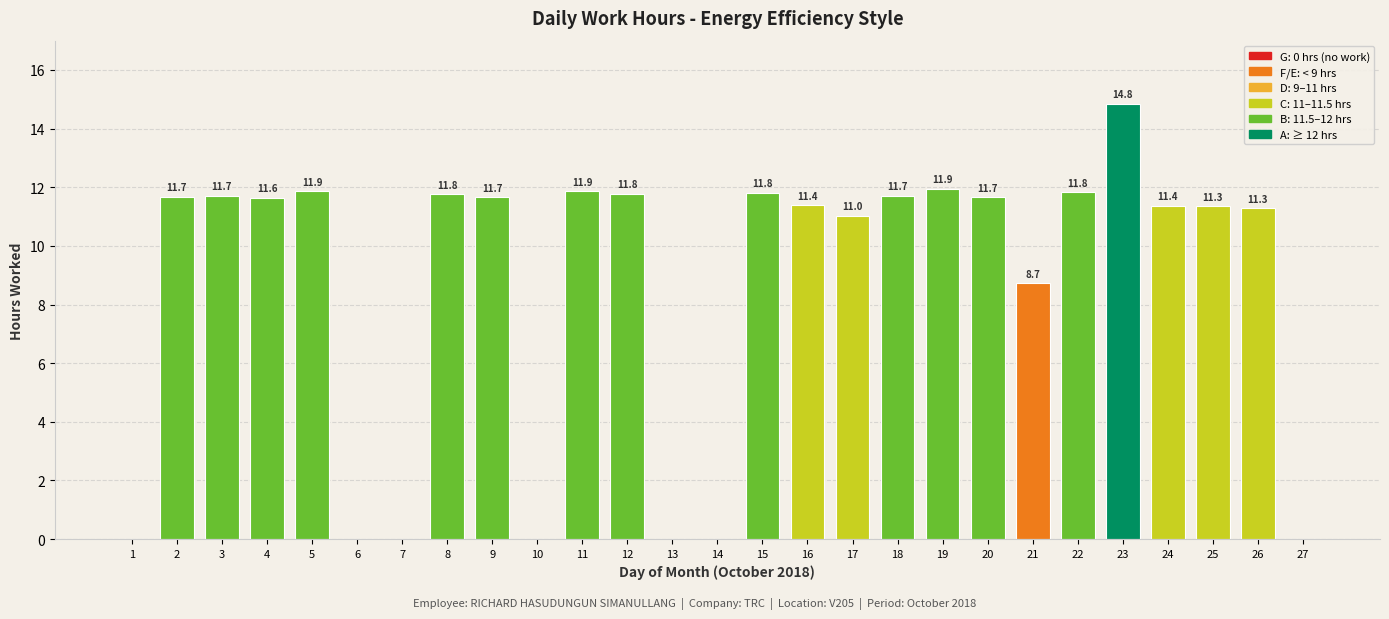

Is it true that the value at 26 is 5.6?

False